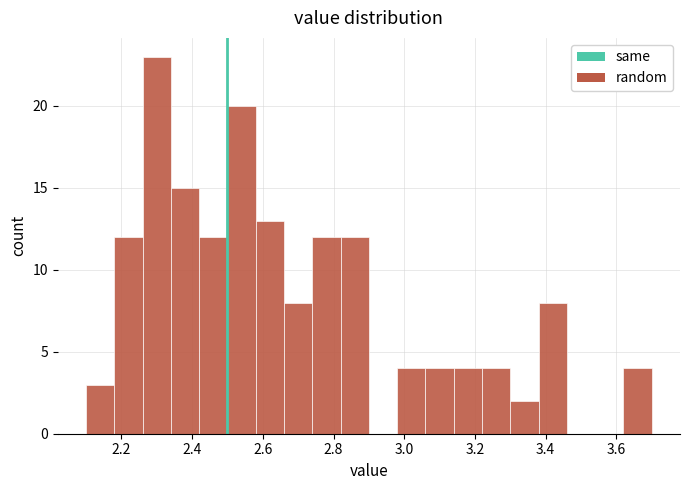

Which range on the x-axis has the tallest bar?

2.26 to 2.34